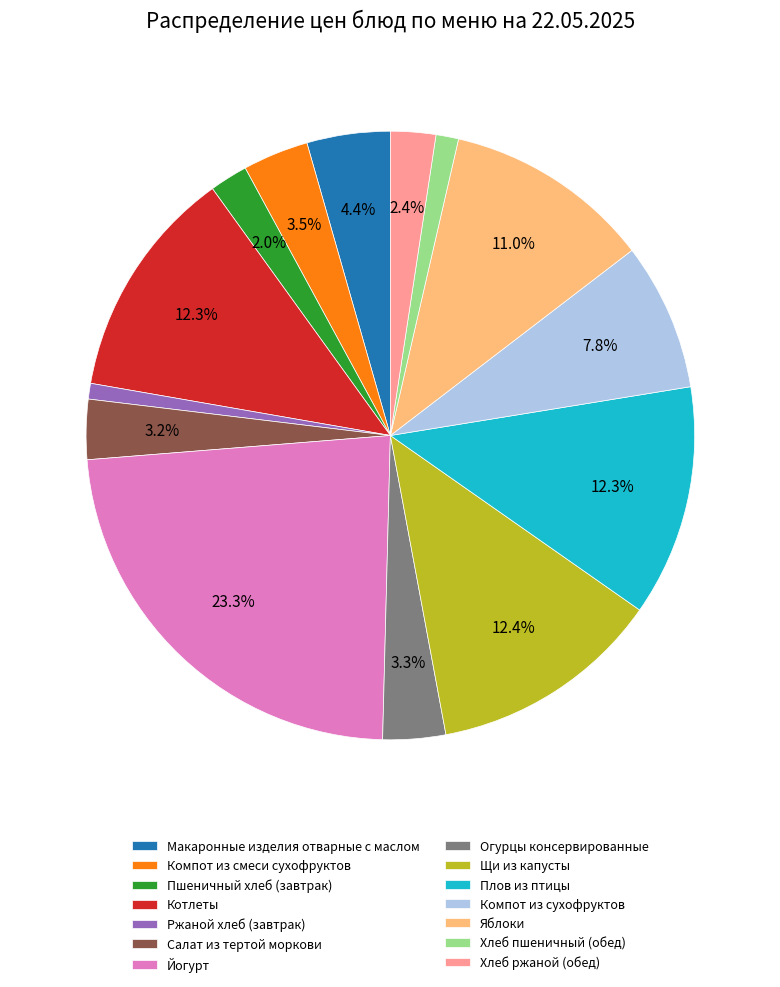

Is Макаронные изделия отварные с маслом the majority of the pie?

No